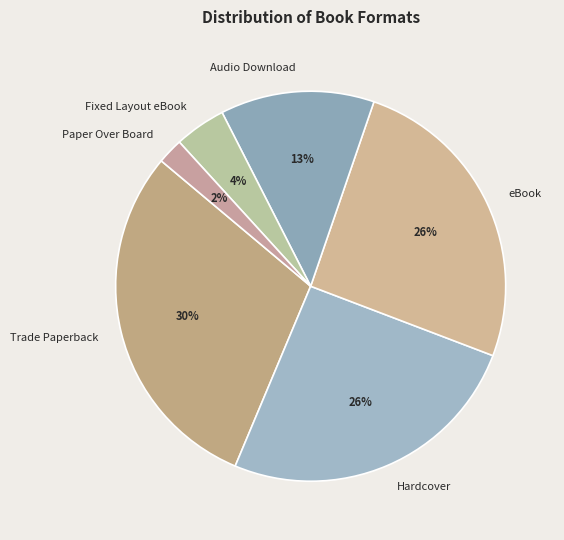

Is the sum of Audio Download and Hardcover greater than half?

No